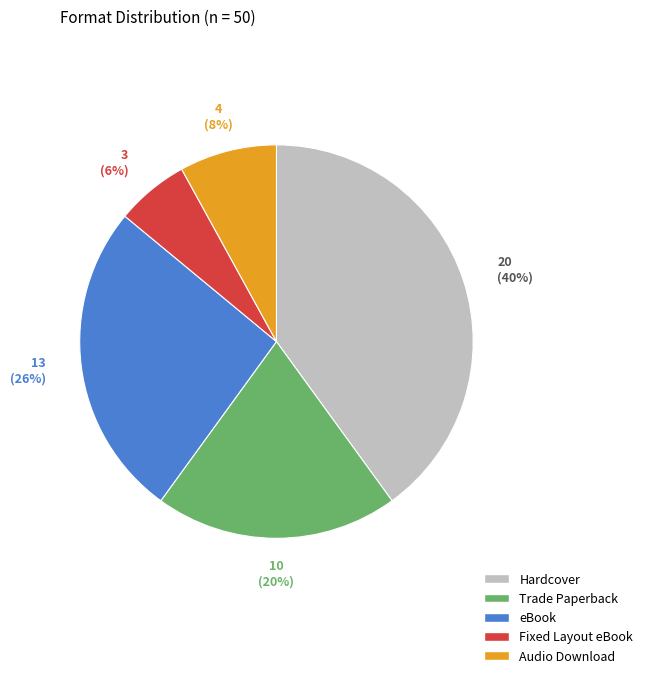

Which category has the smallest portion of the pie?

Fixed Layout eBook